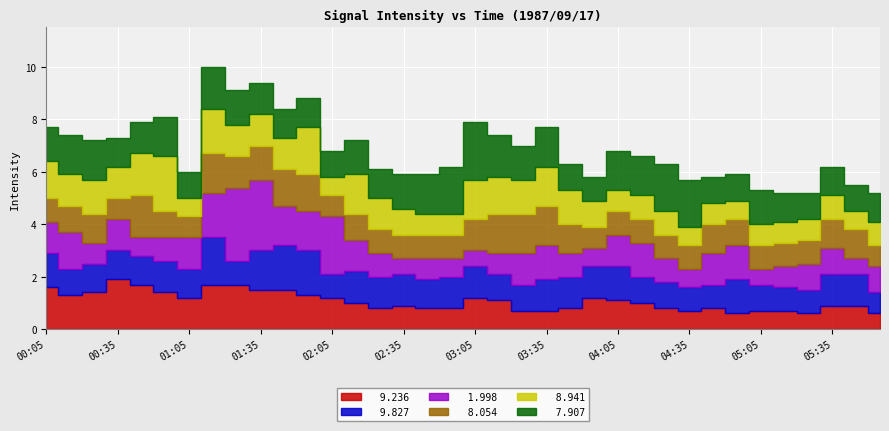

Which series has the widest spread of values?

  1.998